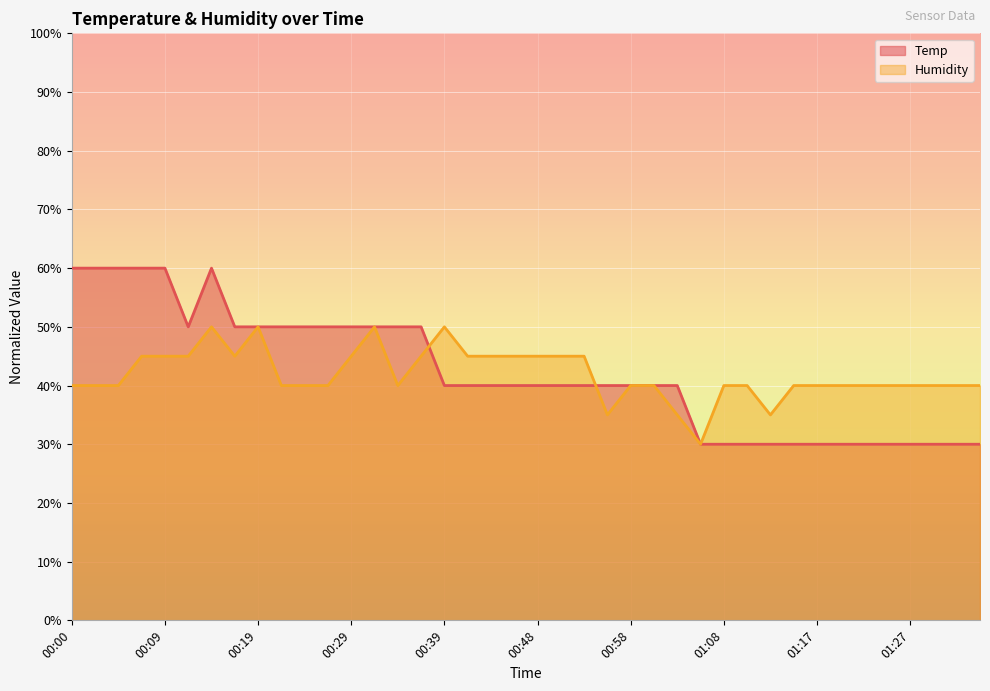

In Humidity, how many points are higher than both neighbors (excluding endpoints)?

4